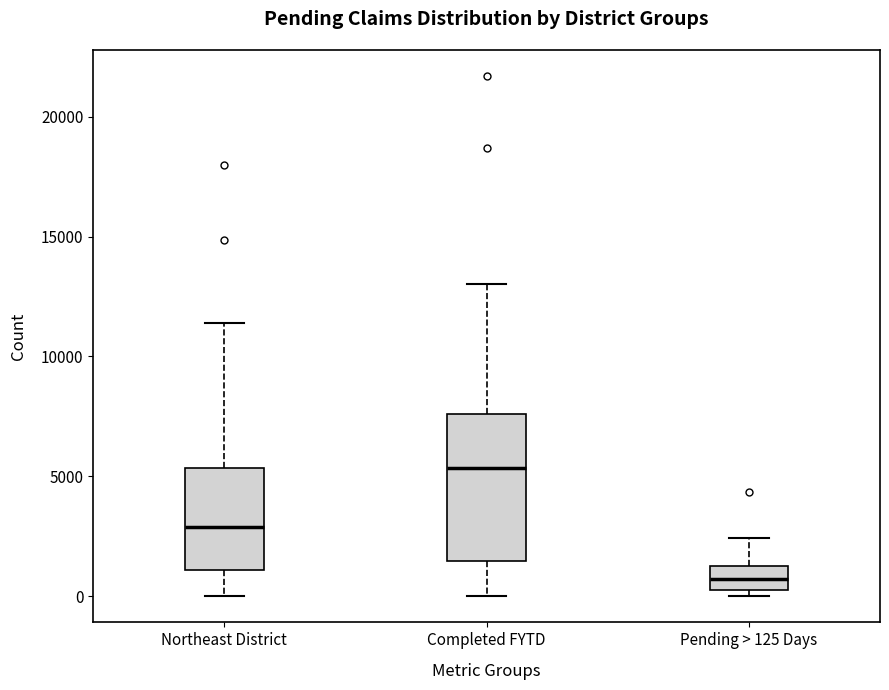

Reading left to right, transcribe this box plot: for each box, give where its median line is, the range the box spans, and where its two whiskers end, as read against the y-axis. The values are not printed on the chart, so give them approximately, as read against the axis.

Northeast District: median 3000, box 1000 to 5500, whiskers 0 to 11500
Completed FYTD: median 5500, box 1500 to 7500, whiskers 0 to 13000
Pending > 125 Days: median 500 (inside the box), box 500 to 1500, whiskers 0 to 2500